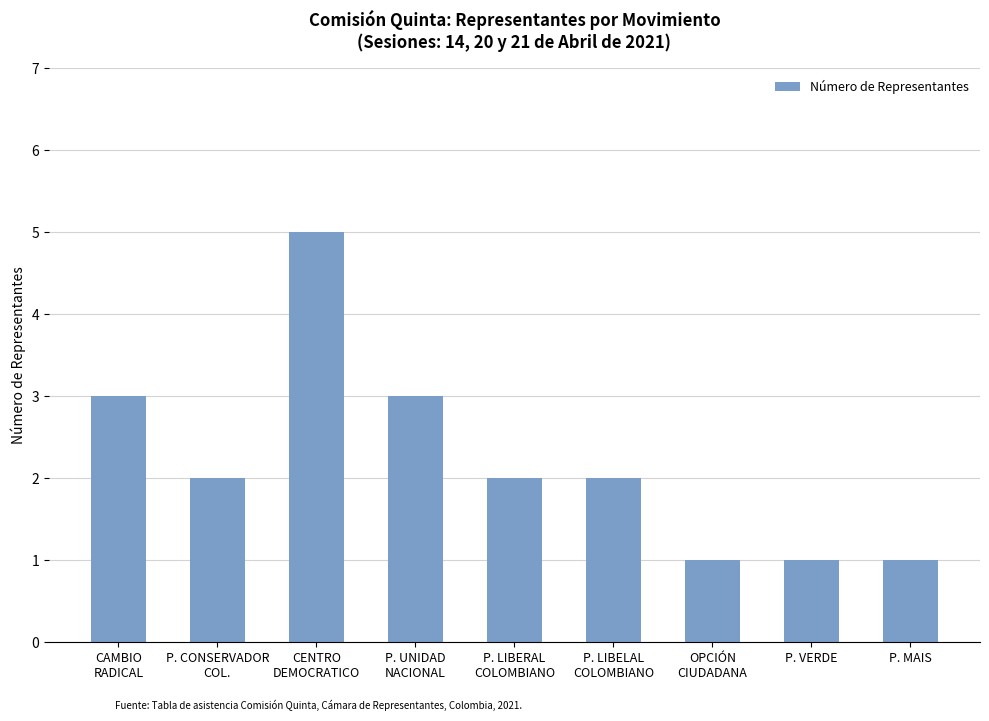

Does the chart contain any negative values?

No